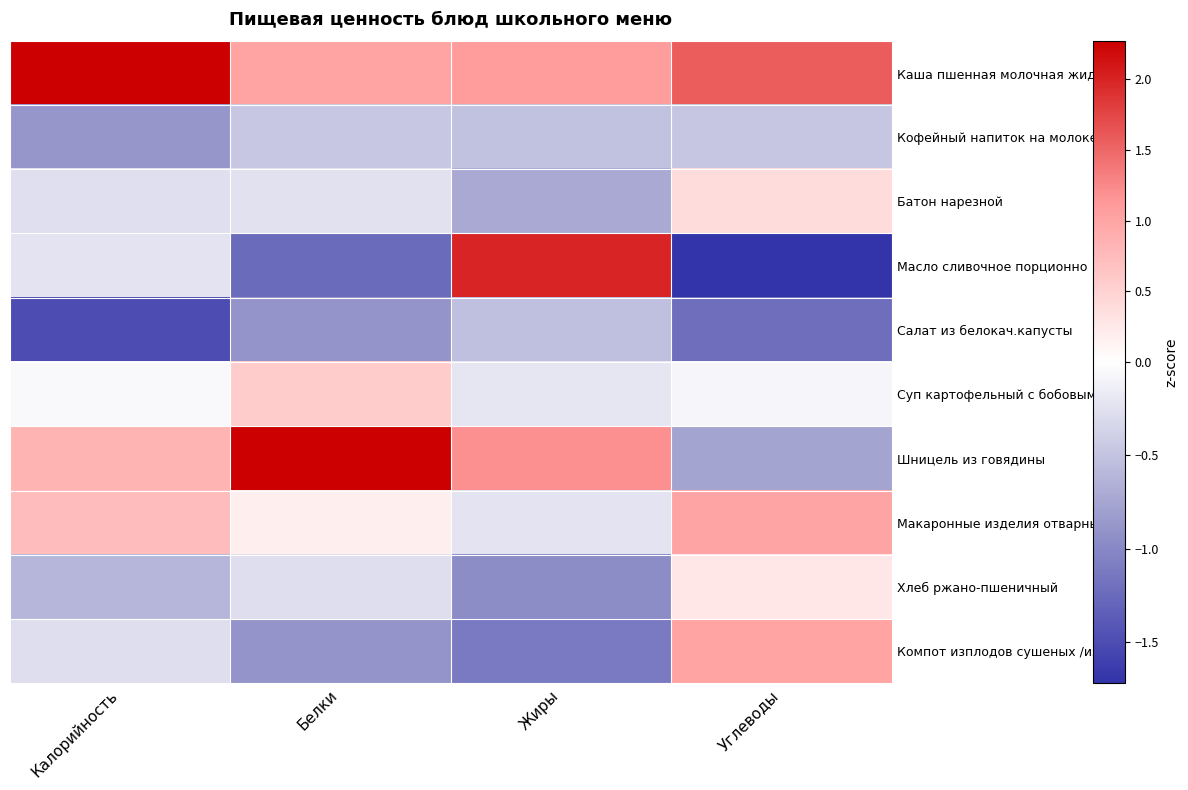

Which series has the widest spread of values?

Масло сливочное порционно